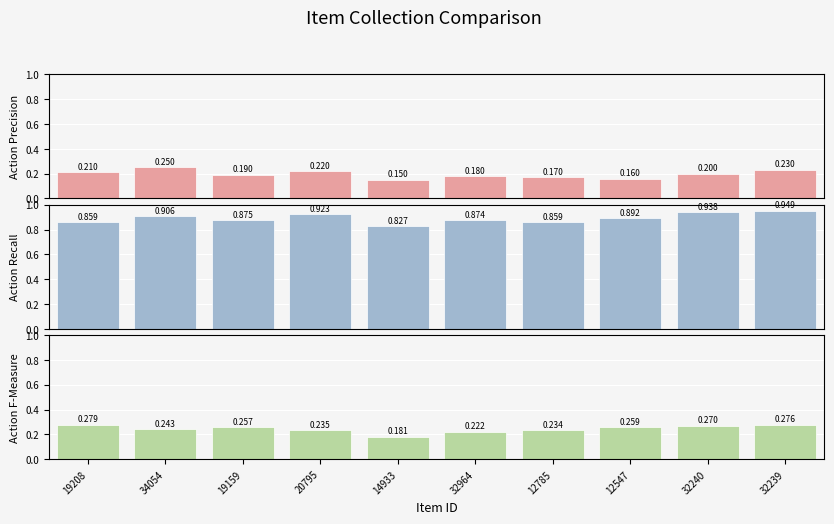

Reading left to right, what are all the values shown in this chart?

Action Precision: 0.2	0.2	0.2	0.2	0.1	0.2	0.2	0.2	0.2	0.2
Action Recall: 0.9	0.9	0.9	0.9	0.8	0.9	0.9	0.9	0.9	0.9
Action F-Measure: 0.3	0.2	0.3	0.2	0.2	0.2	0.2	0.3	0.3	0.3